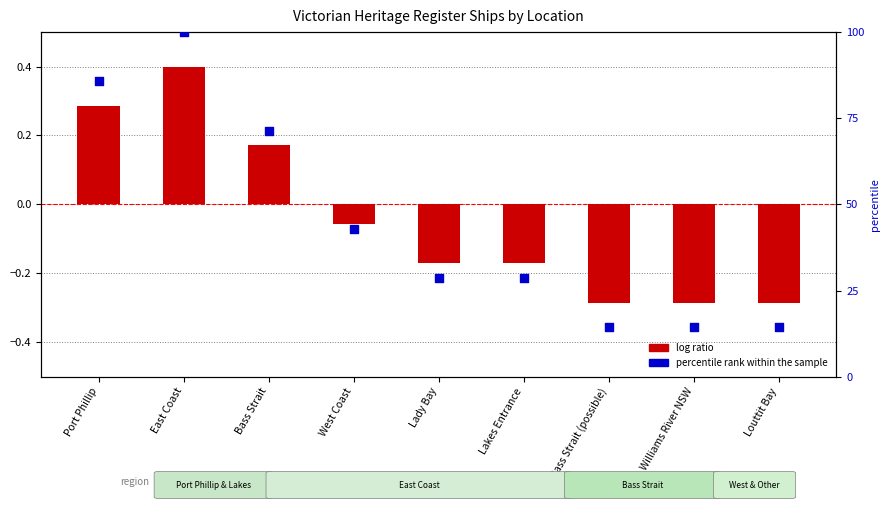

At which category is the sum across all series the highest?

East Coast